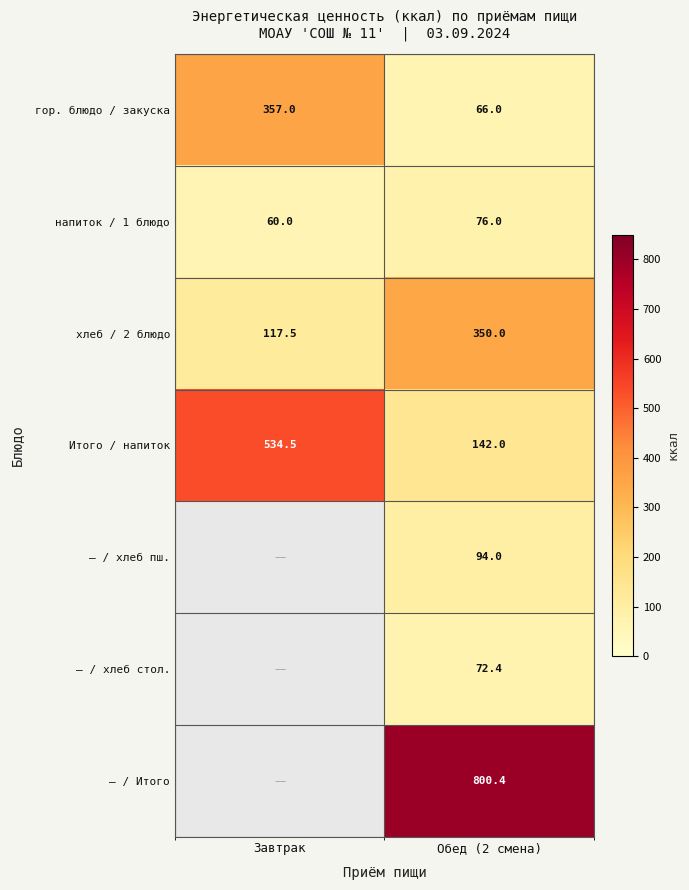

Is it true that — / хлеб пш. equals 94.0 at Обед (2 смена)?

True